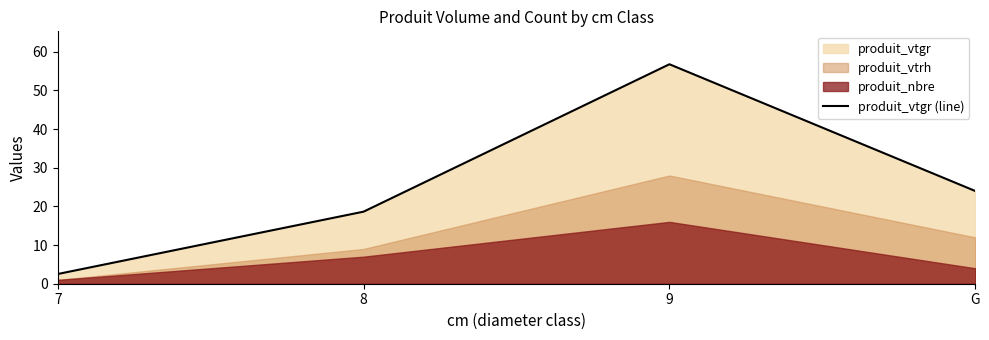

What is the smallest value displayed?

2.5